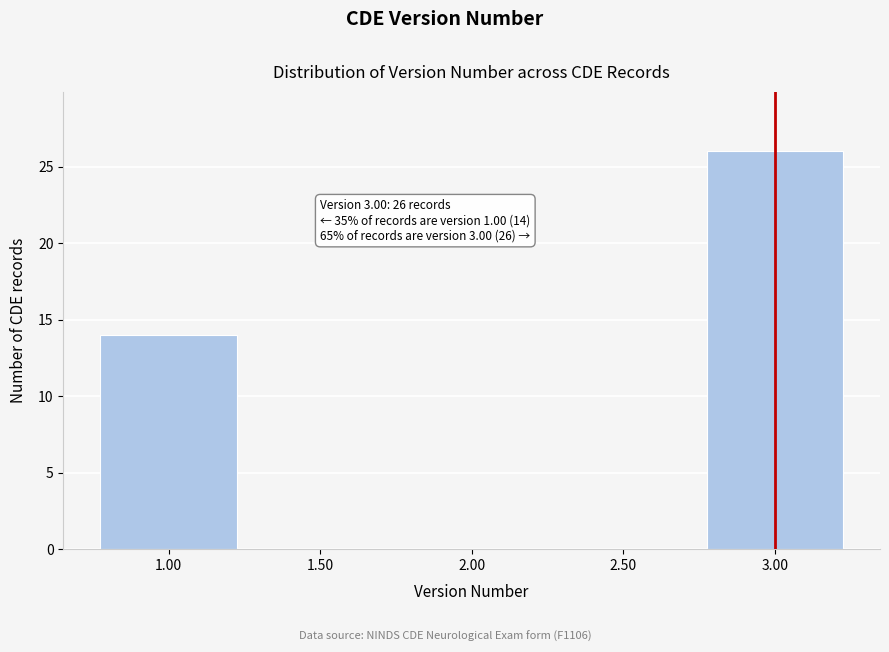

Over which range of the x-axis is the bar tallest?

2.75 to 3.25